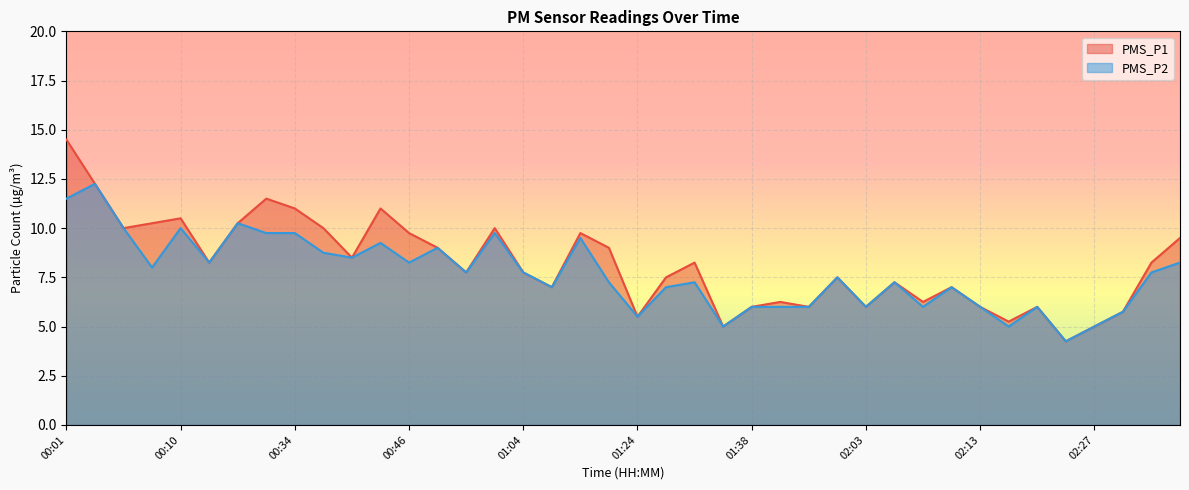

True or false: PMS_P1 has a value of 3.9 at 02:11.

False